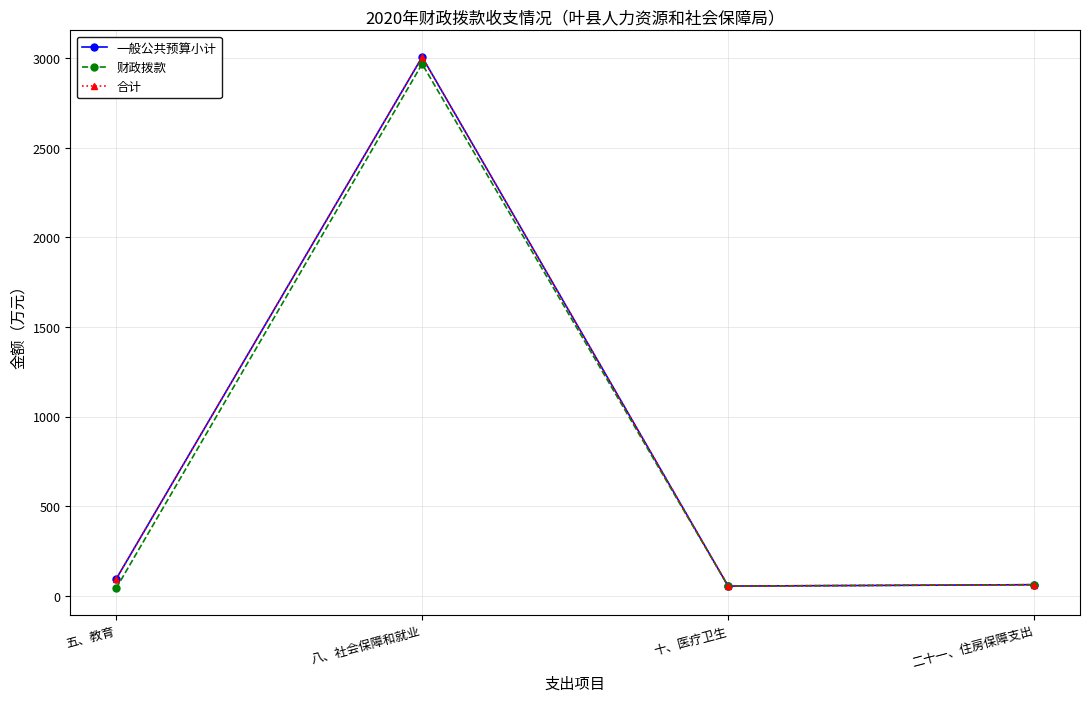

What is the highest value of the 合计 series?

3005.3